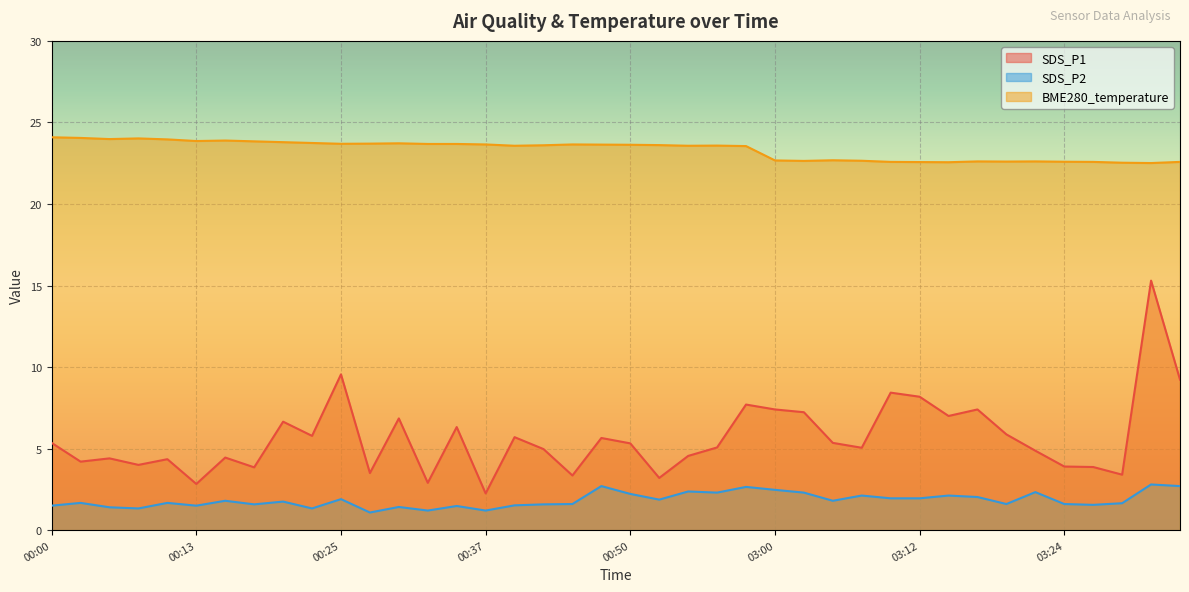

True or false: SDS_P1 has more than 1 points higher than both neighbors.

True